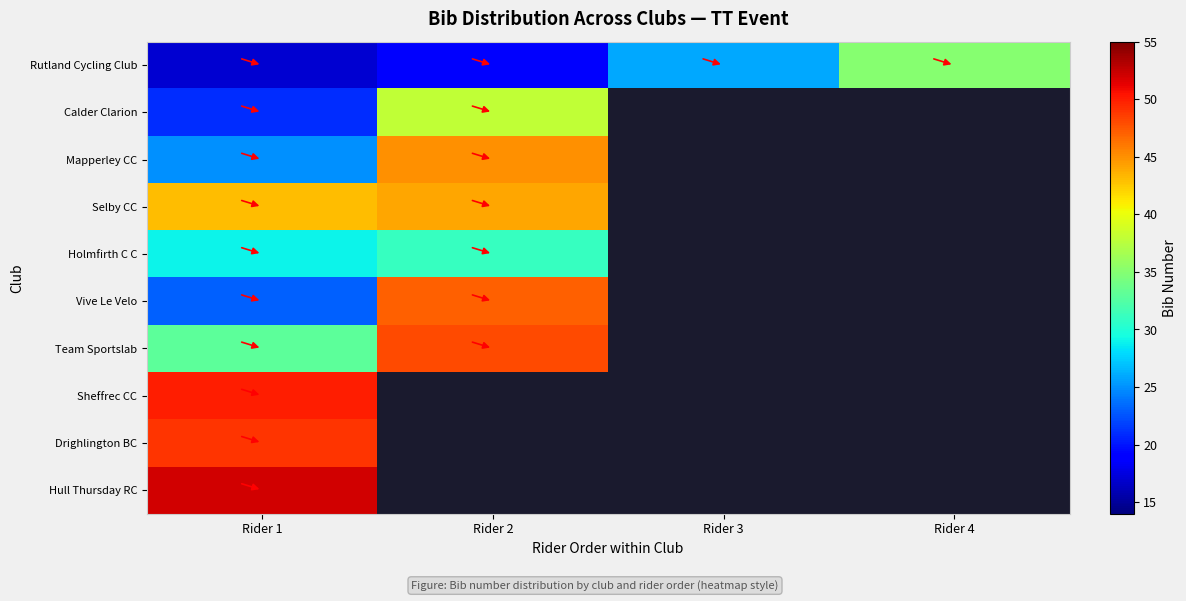

How many values in the Rutland Cycling Club series exceed 26?

1